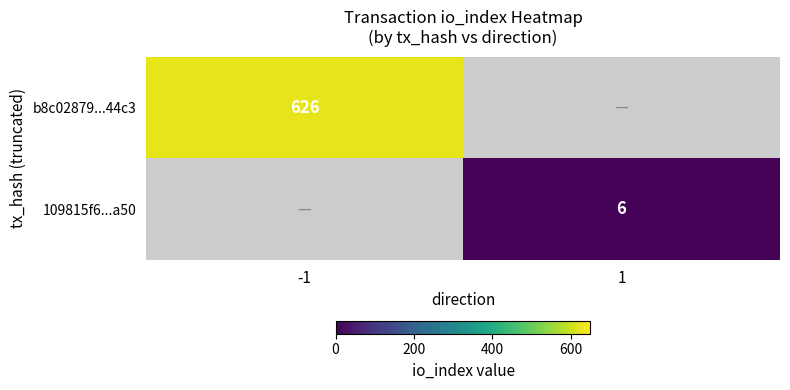

The value of b8c02879...44c3 at -1 is 212. True or false?

False